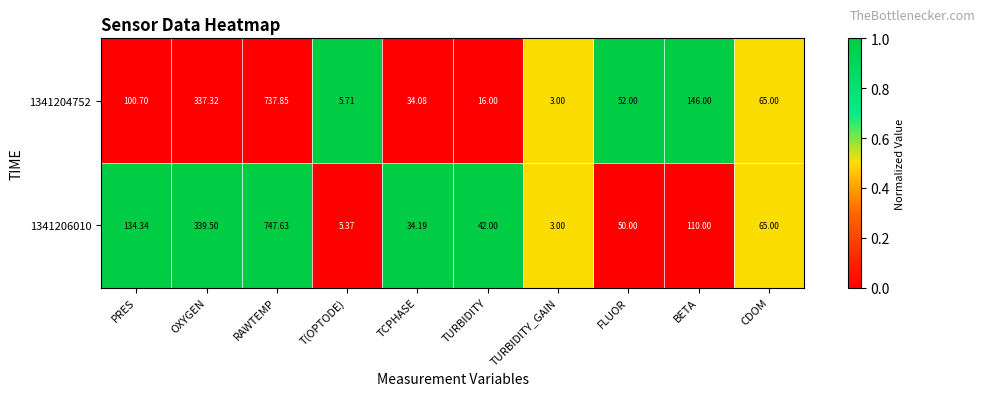

Where is 1341206010 nearest to the value 375?

OXYGEN